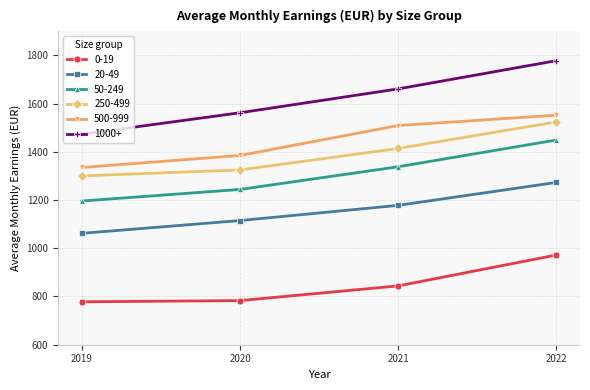

At which category is the sum across all series the highest?

2022